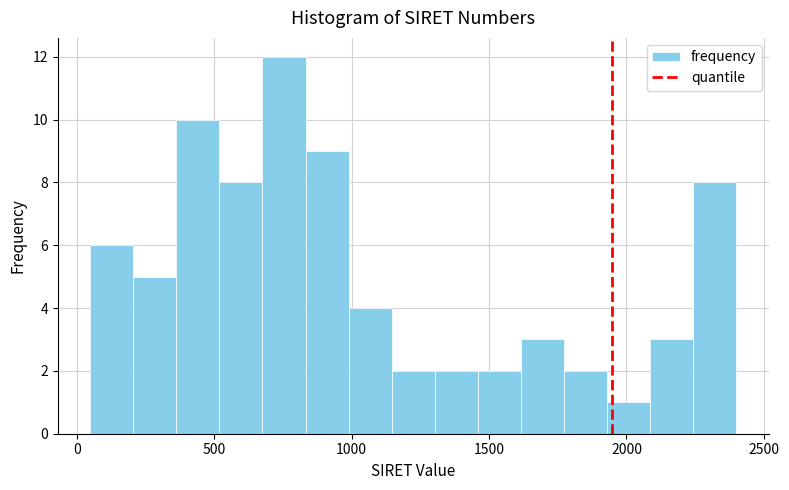

Around what value on the x-axis is the tallest bar? Give the approximate position of its centre, as read against the axis.

750